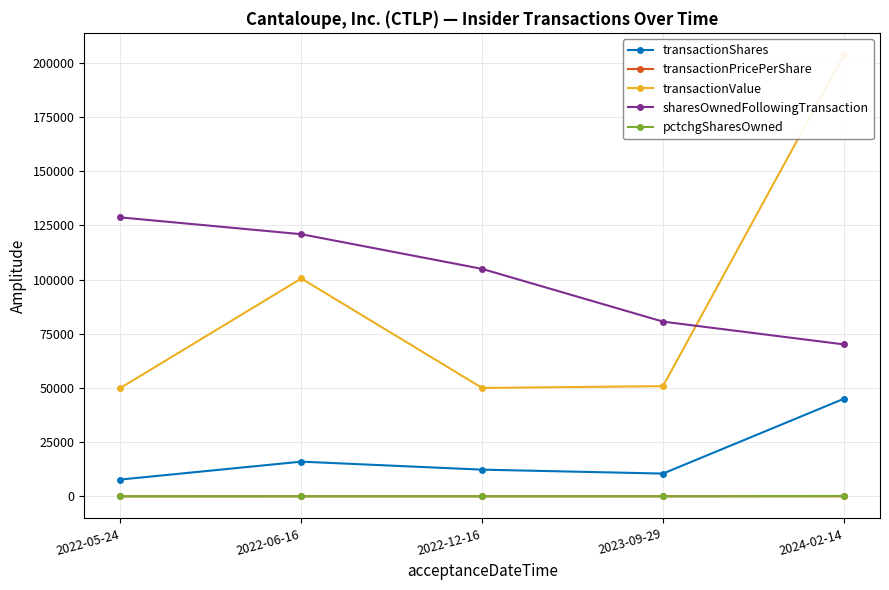

The transactionValue series shows 22632.0 at 2022-12-16. True or false?

False